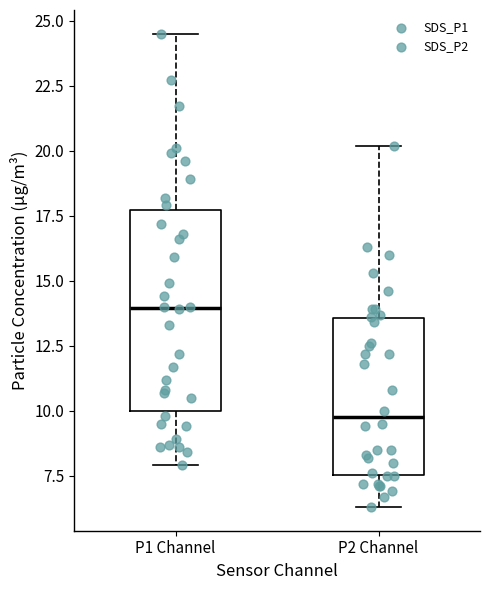

Which box's median line is the lowest?

P2 Channel